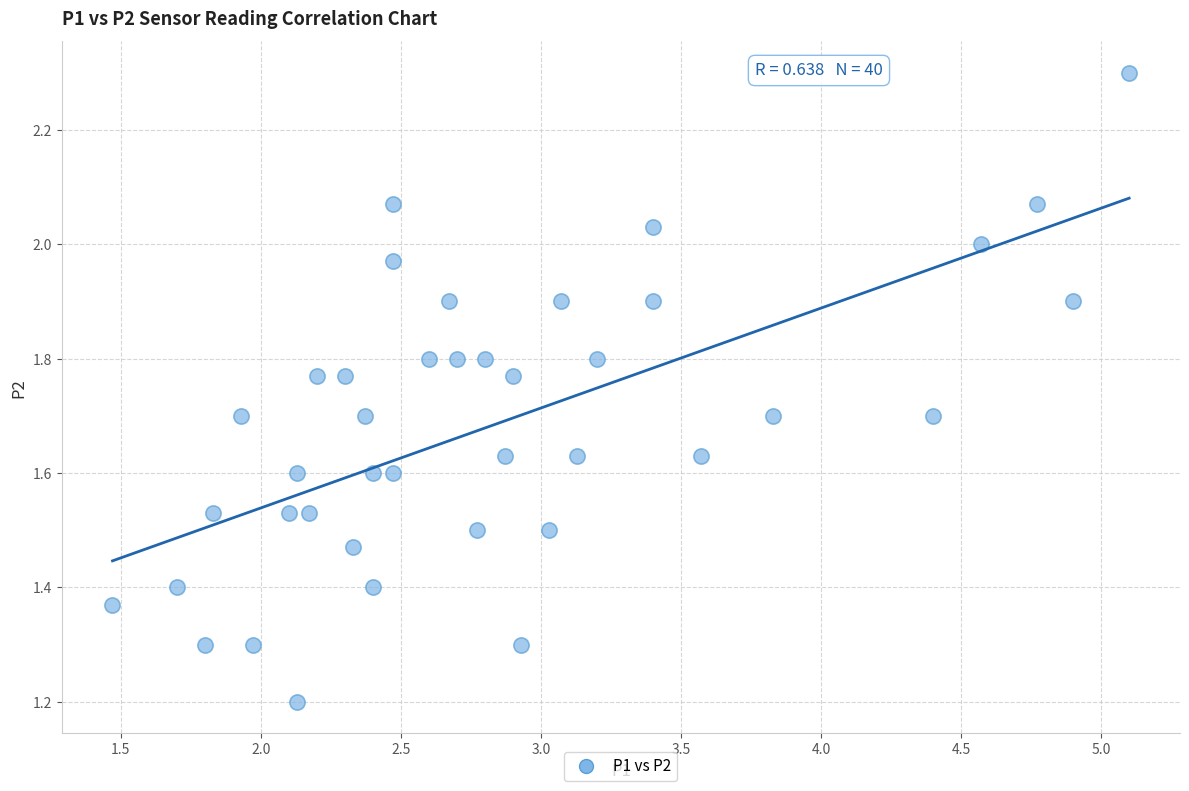

What Y value in the scatter plot is closest to 1?

1.2